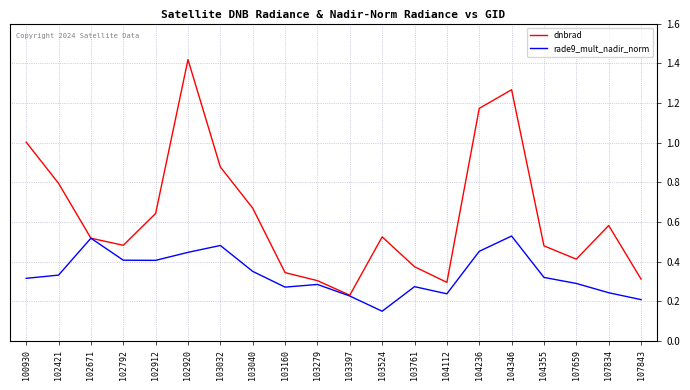

Which label corresponds to the largest value in the chart?

102920